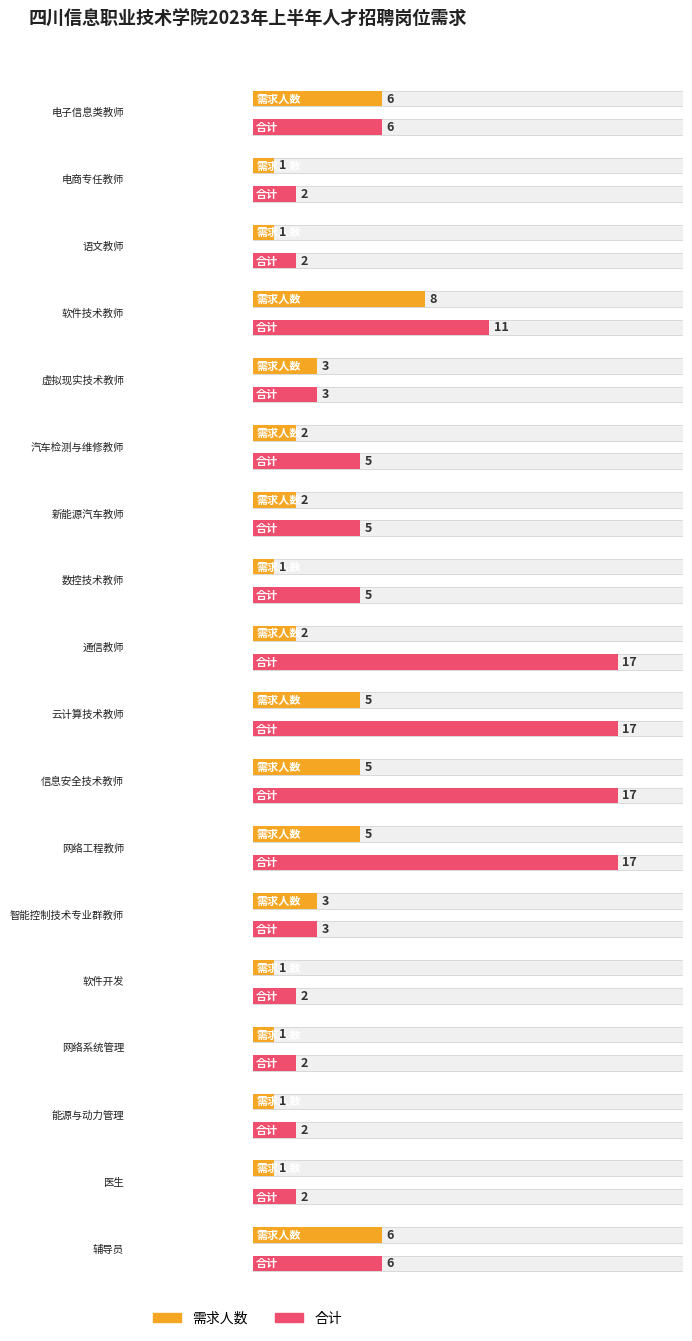

What is the label of the 8th bar from the left?

数控技术教师